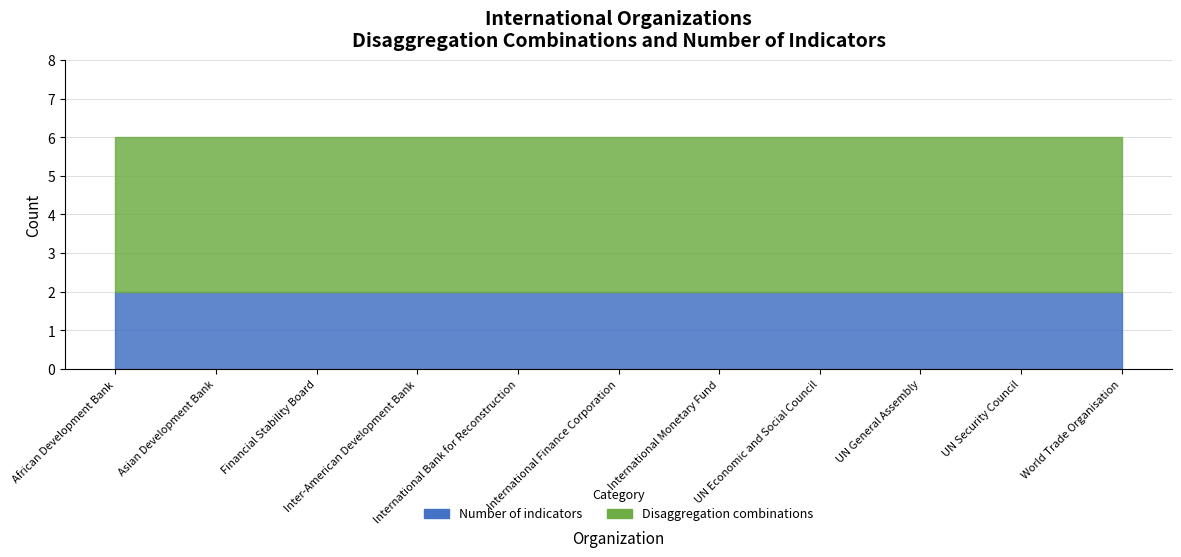

What is the spread (max minus min) of values at UN General Assembly?

2